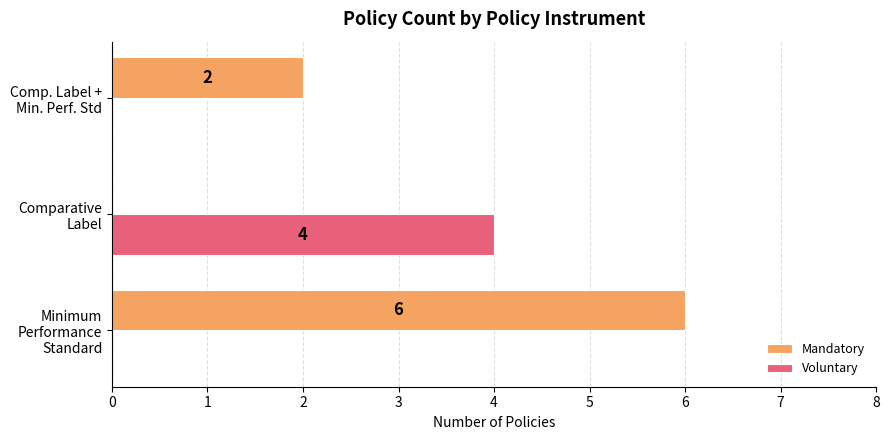

How many Voluntary values are between 0 and 4?

3